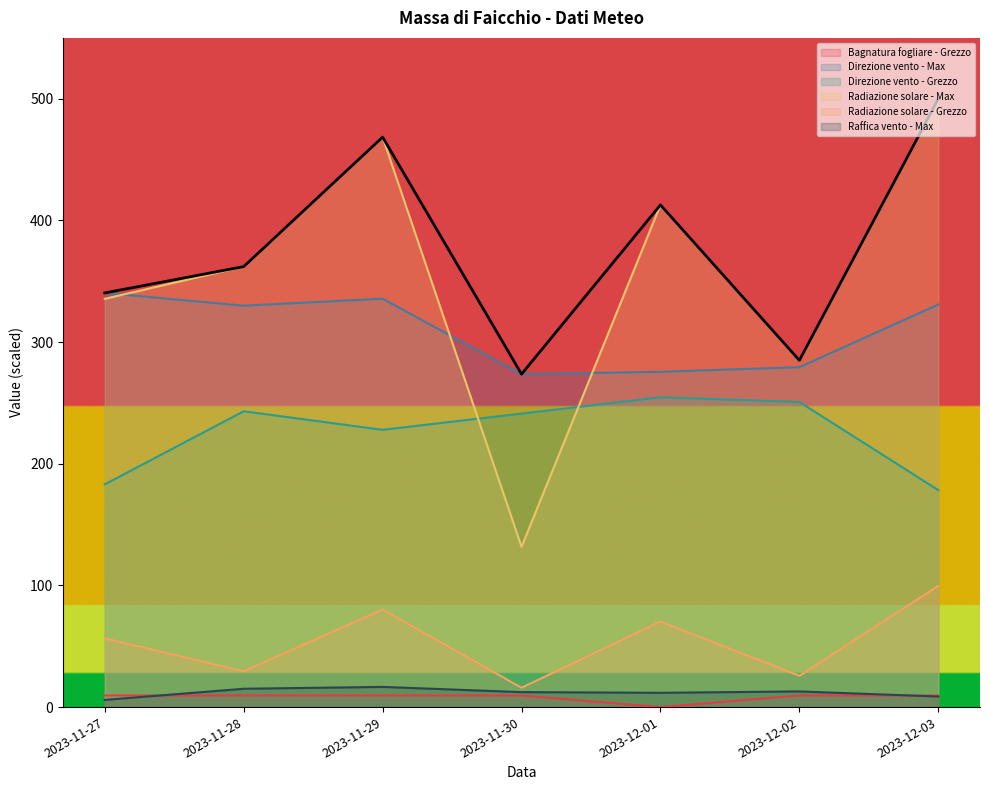

How many interior local valleys does the Bagnatura fogliare - Grezzo series have?

1